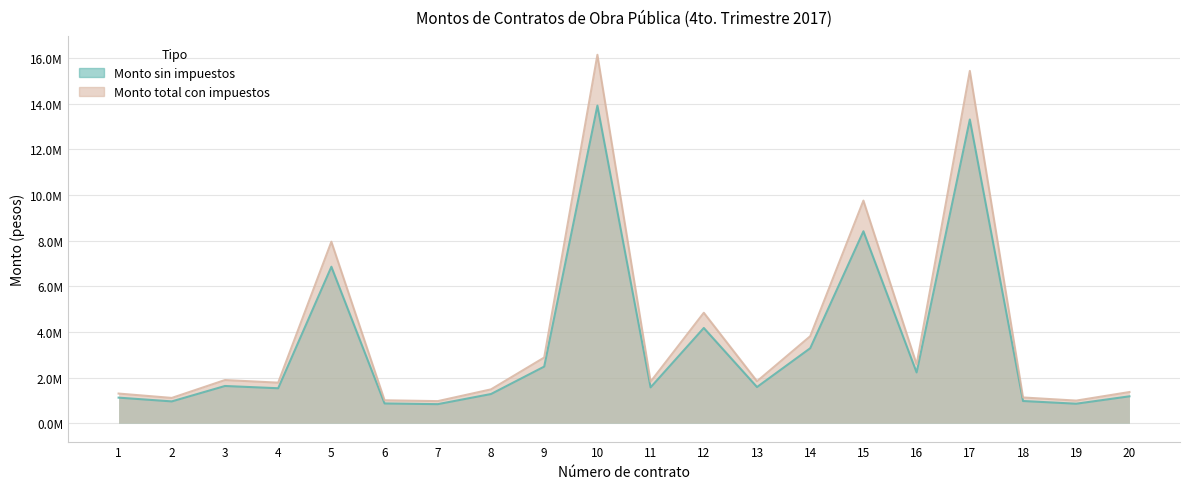

Which series has the largest total across all categories?

Monto total con impuestos